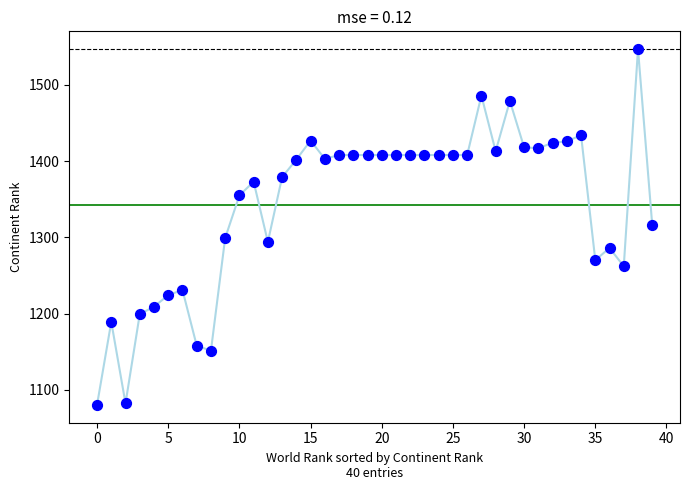

What is the range of Y values (max minus min)?

467